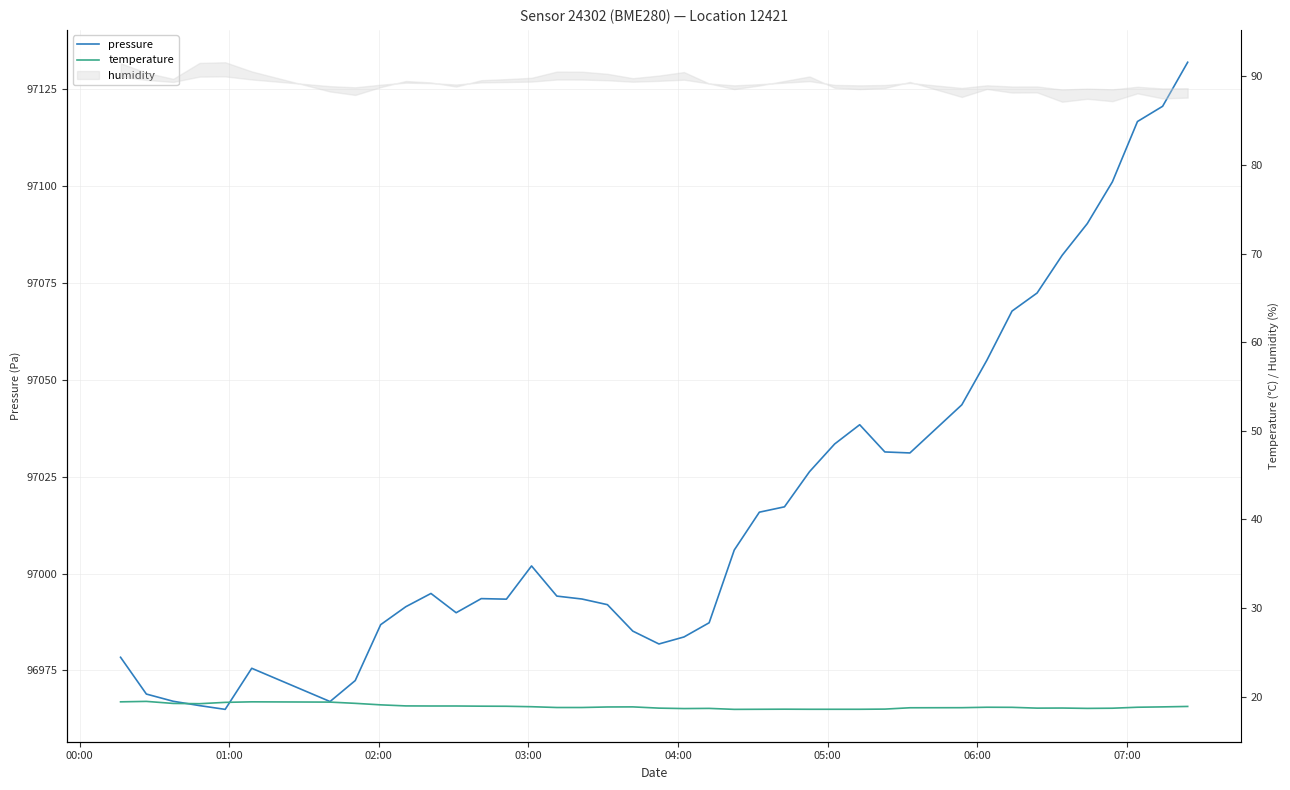

Is it true that pressure equals 127076.5 at 36?

False